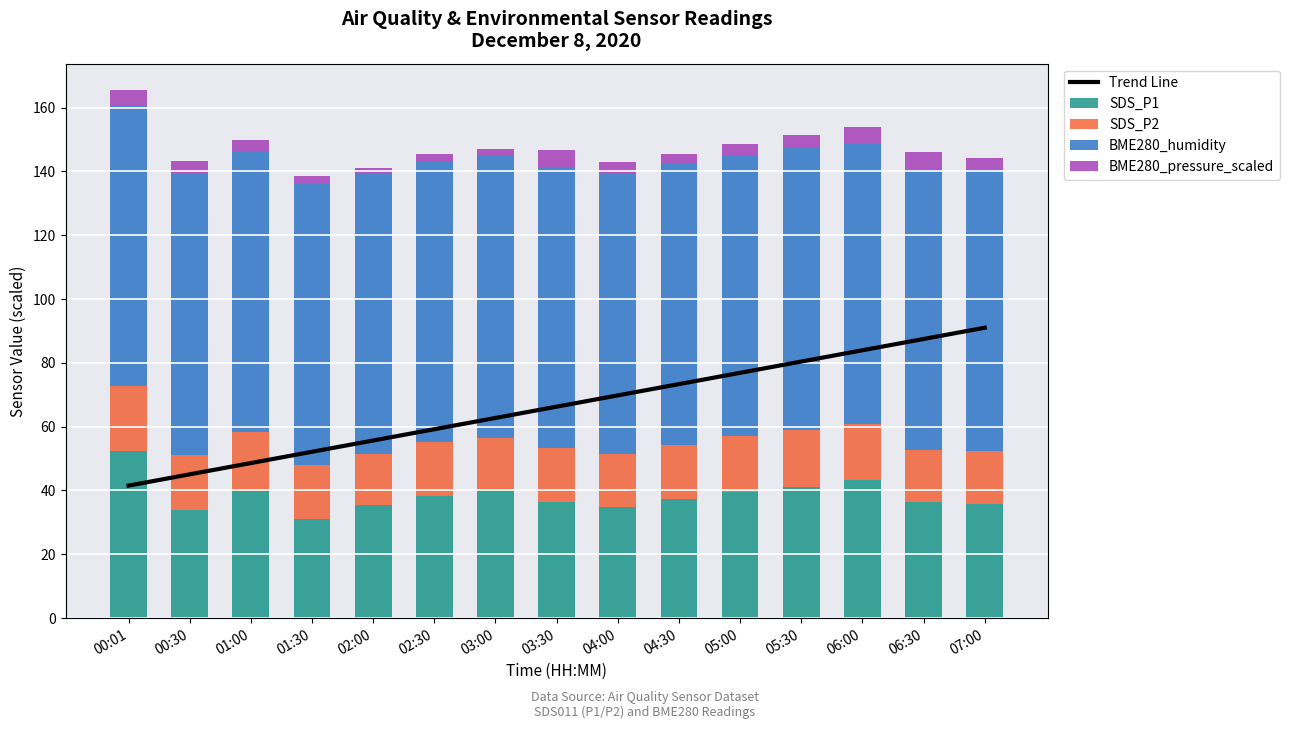

What is the label of the 5th bar from the left?

02:00